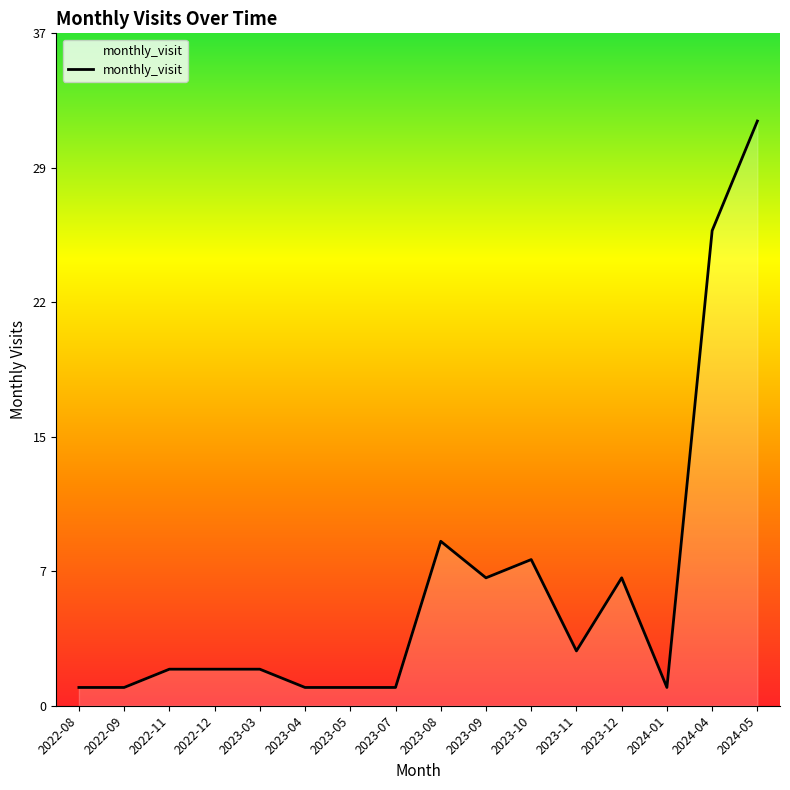

What position from the right is 2024-01?

3